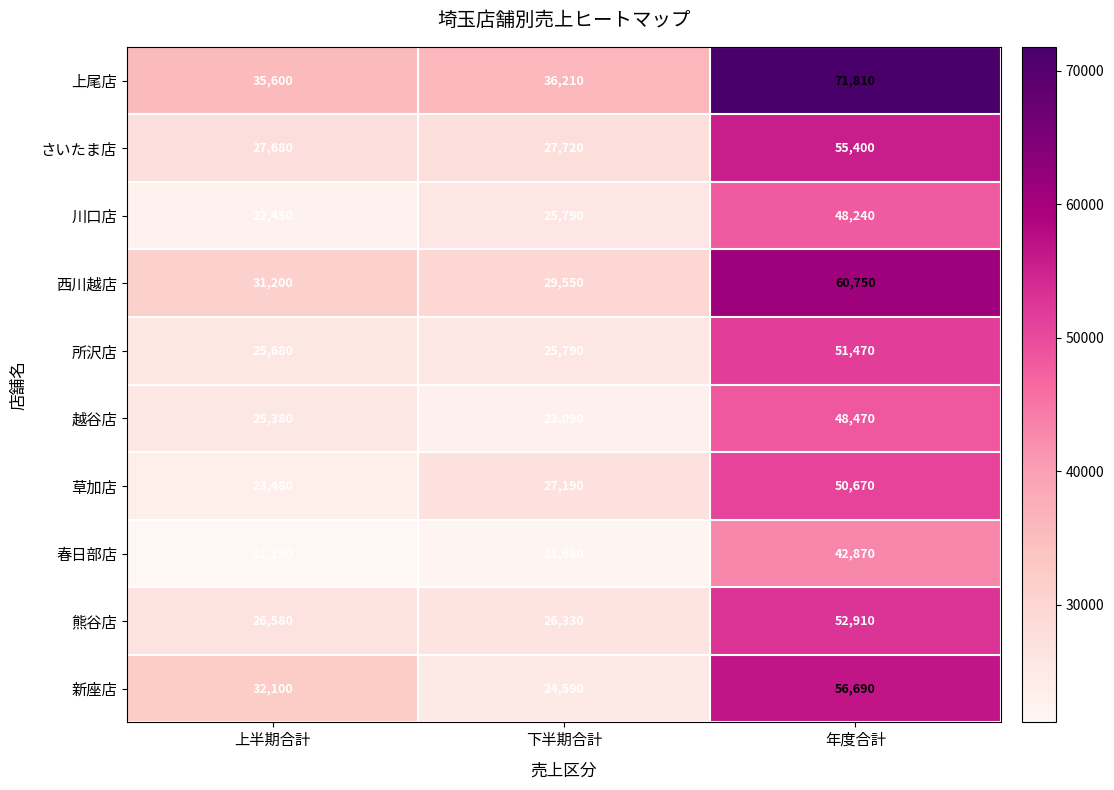

How many categories are shown in the chart?

3